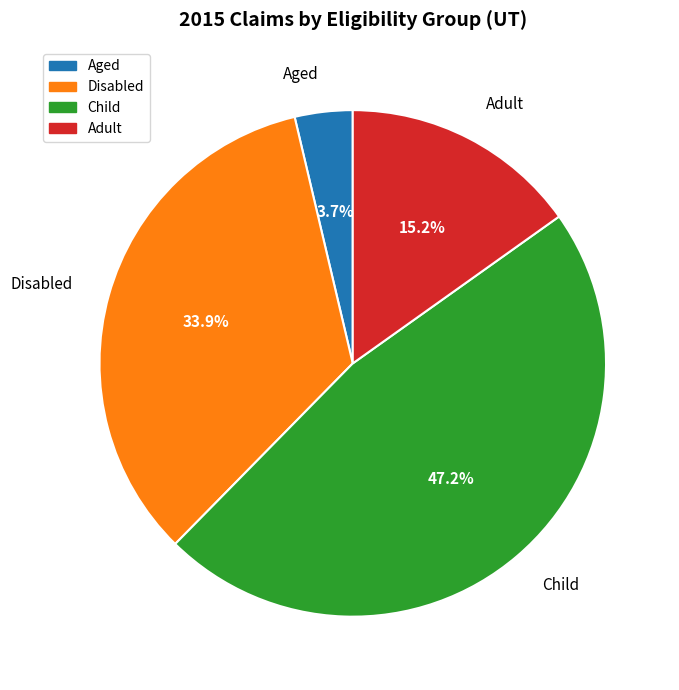

What is the ratio of the value at Aged to the value at Disabled?

0.1